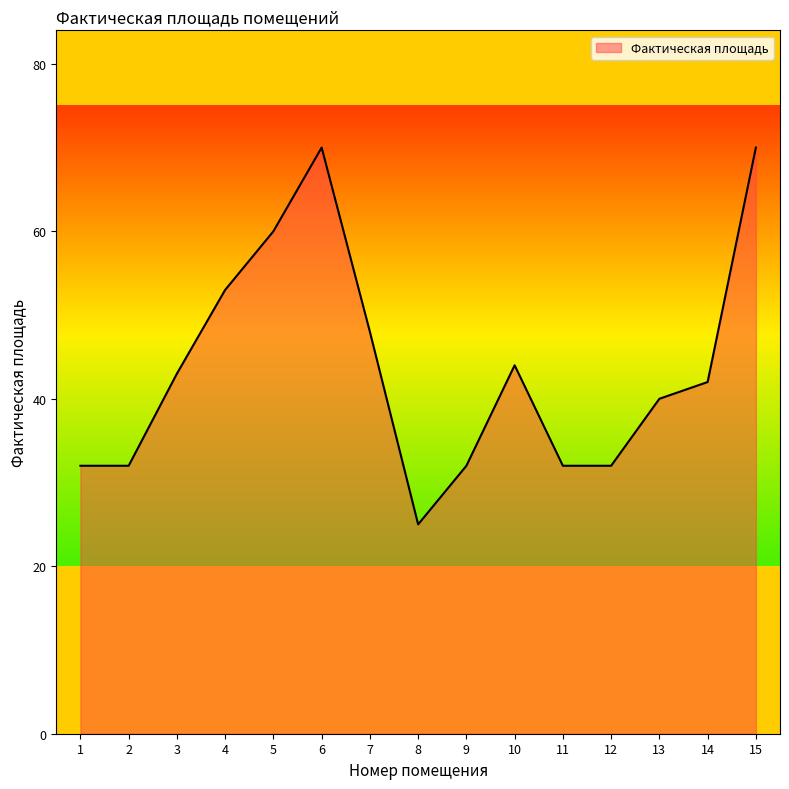

Count the number of categories in the chart.

15